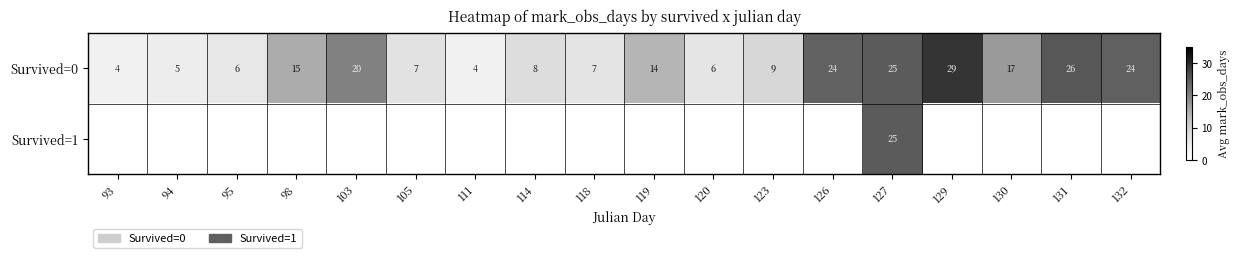

Is it true that Survived=0 equals 24.6 at 98?

False